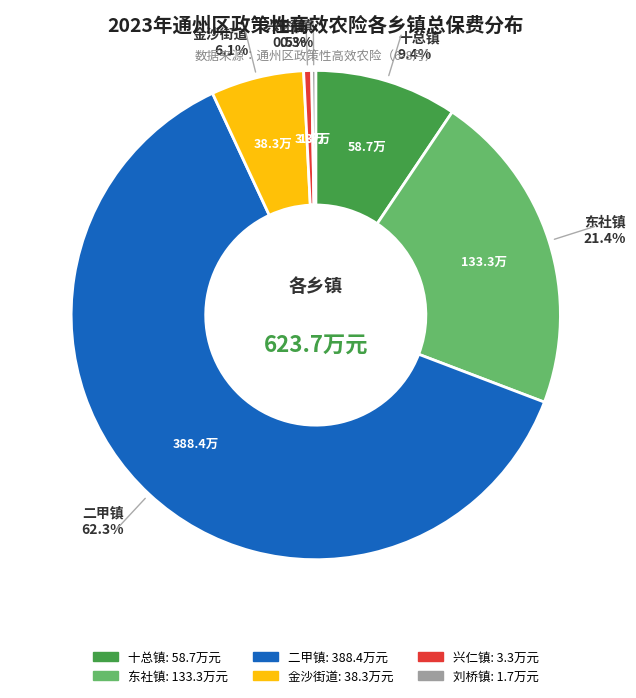

To the nearest percent, what portion does 金沙街道 represent?

6%